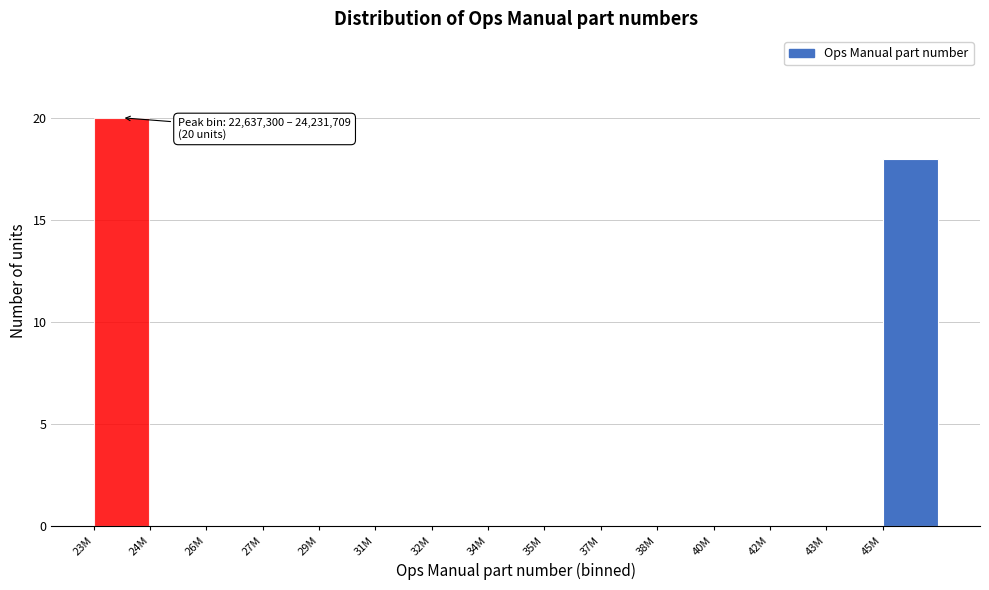

Reading left to right, transcribe all the data shown in this chart.

23M=20	24M=0	26M=0	27M=0	29M=0	31M=0	32M=0	34M=0	35M=0	37M=0	38M=0	40M=0	42M=0	43M=0	45M=18